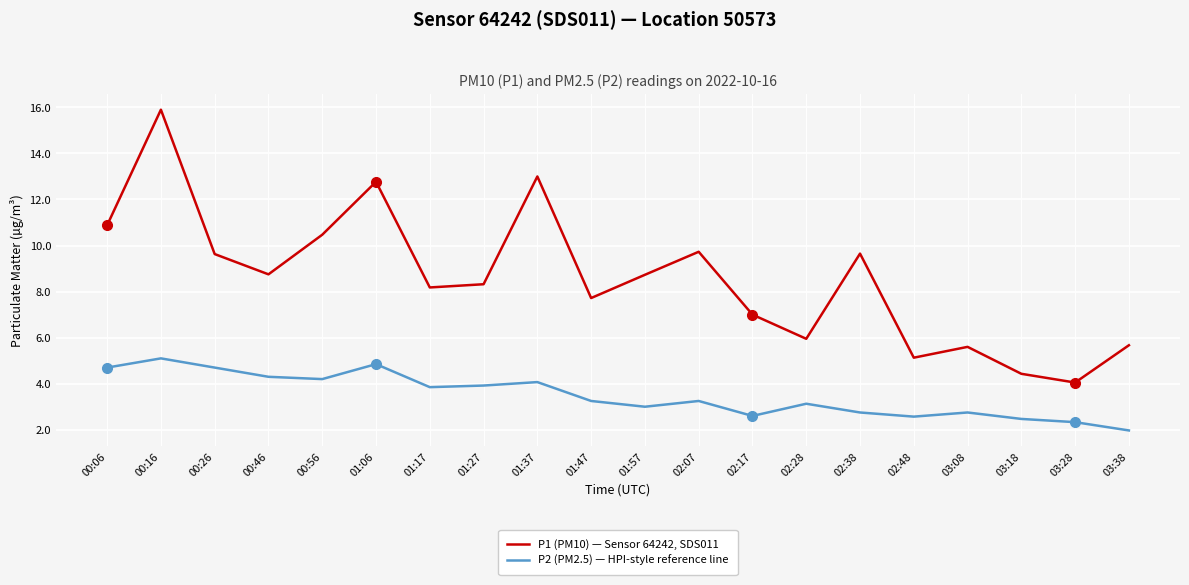

True or false: P2 (PM2.5) — HPI-style reference line has more than 0 points higher than both neighbors.

True